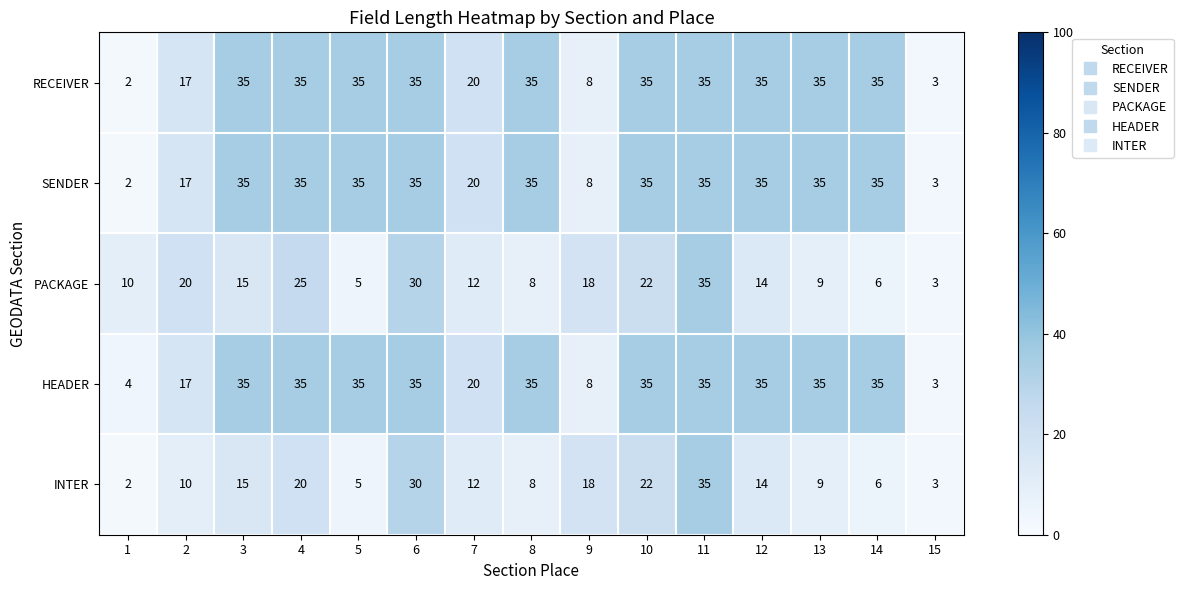

At which label does INTER first exceed 12?

3